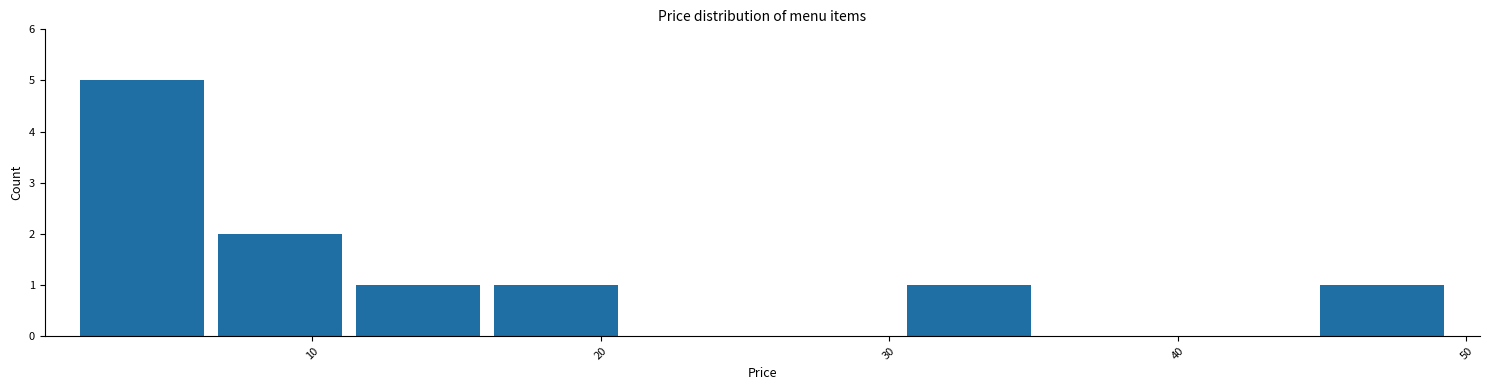

Reading left to right, transcribe this chart: for each bar, give the range it covers on the x-axis and its height. Neither the bar edges nor the heights are printed on the chart, so give them approximately, as read against the axes.

2 to 7: 5
7 to 11: 2
11 to 16: 1
16 to 21: 1
21 to 26: 0
26 to 30: 0
30 to 35: 1
35 to 40: 0
40 to 45: 0
45 to 49: 1